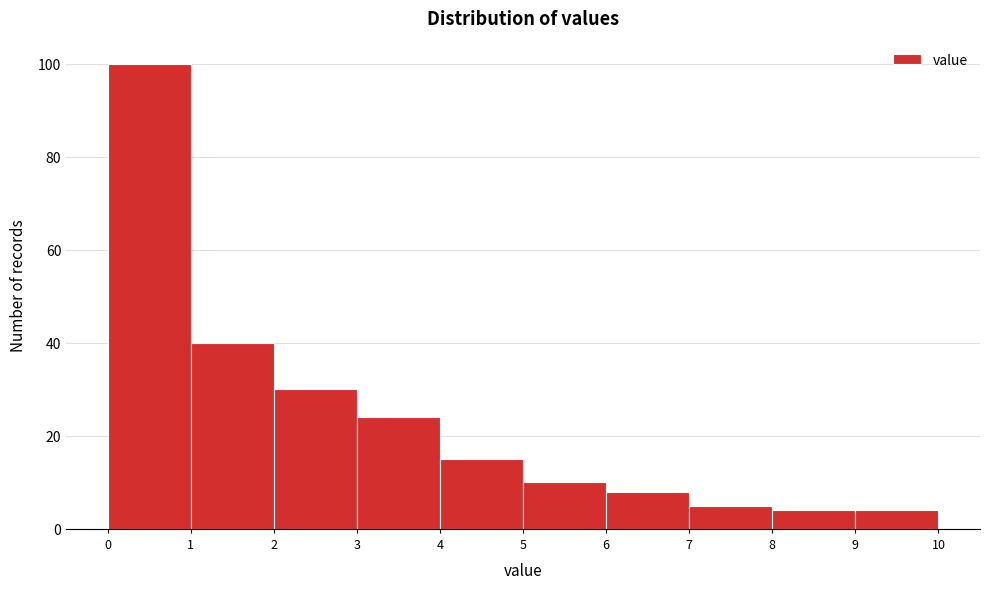

Which range on the x-axis has the tallest bar?

0 to 1